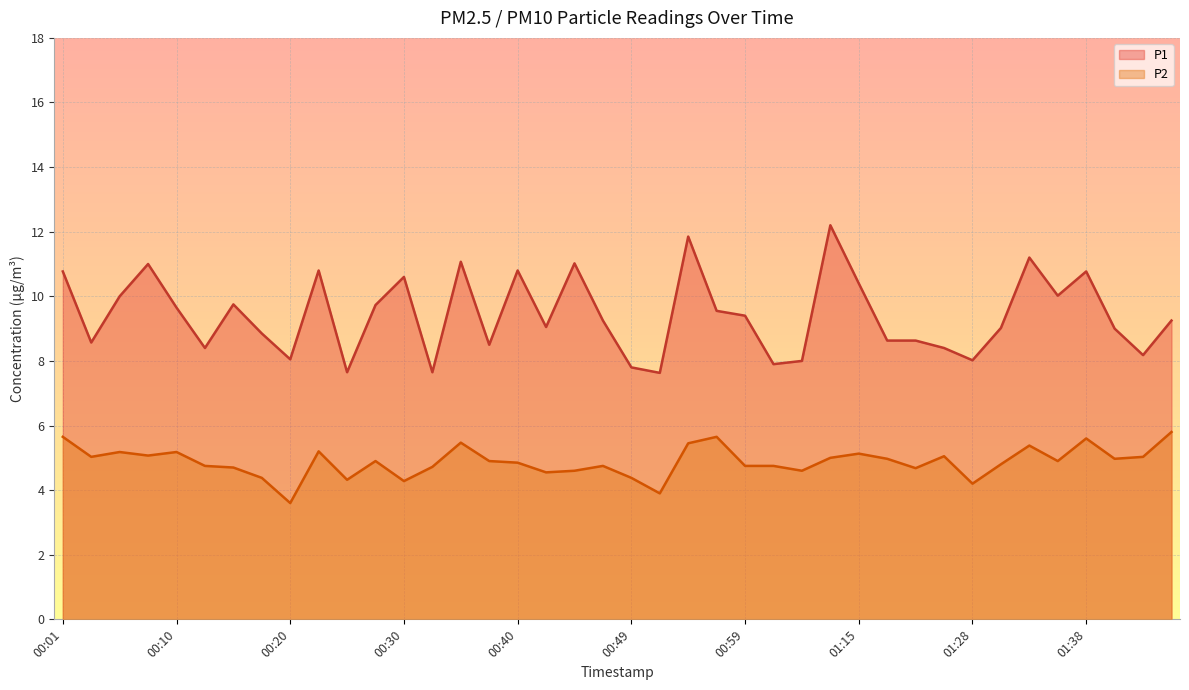

Is it true that P1 equals 7.7 at 00:25?

True